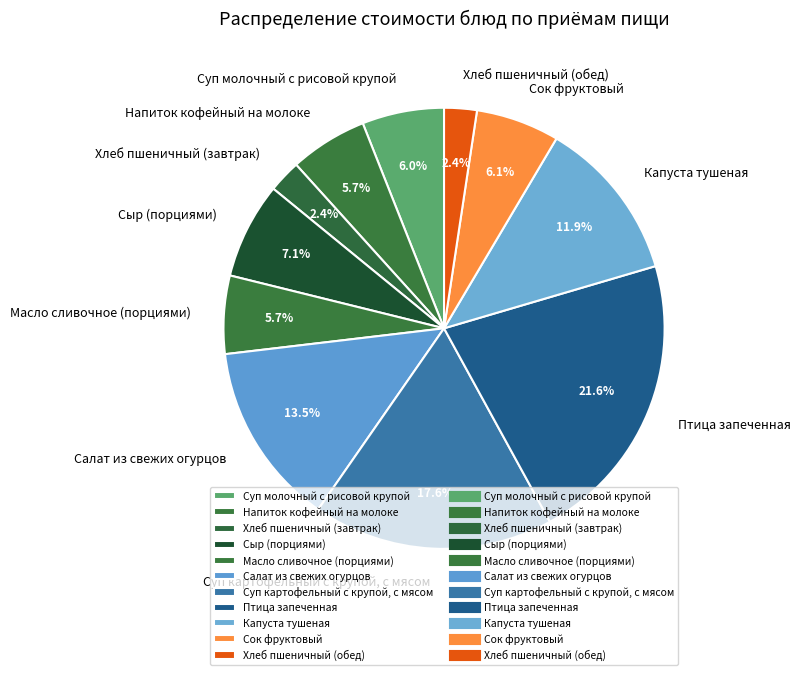

What is the largest slice in the pie chart?

Птица запеченная